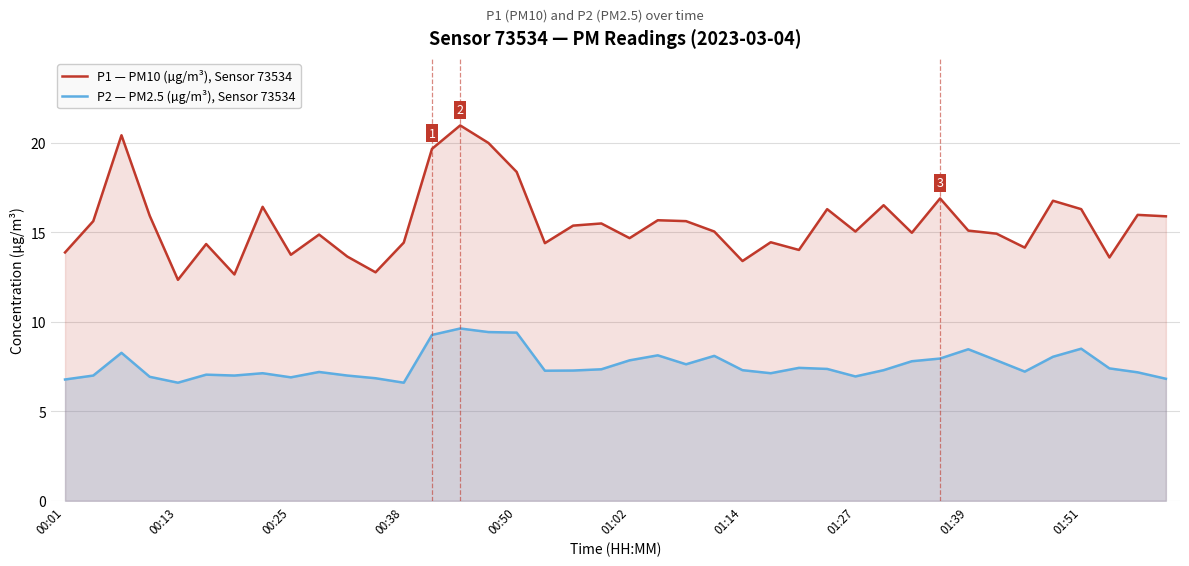

True or false: P2 — PM2.5 (µg/m³), Sensor 73534 and P1 — PM10 (µg/m³), Sensor 73534 cross at least once.

False